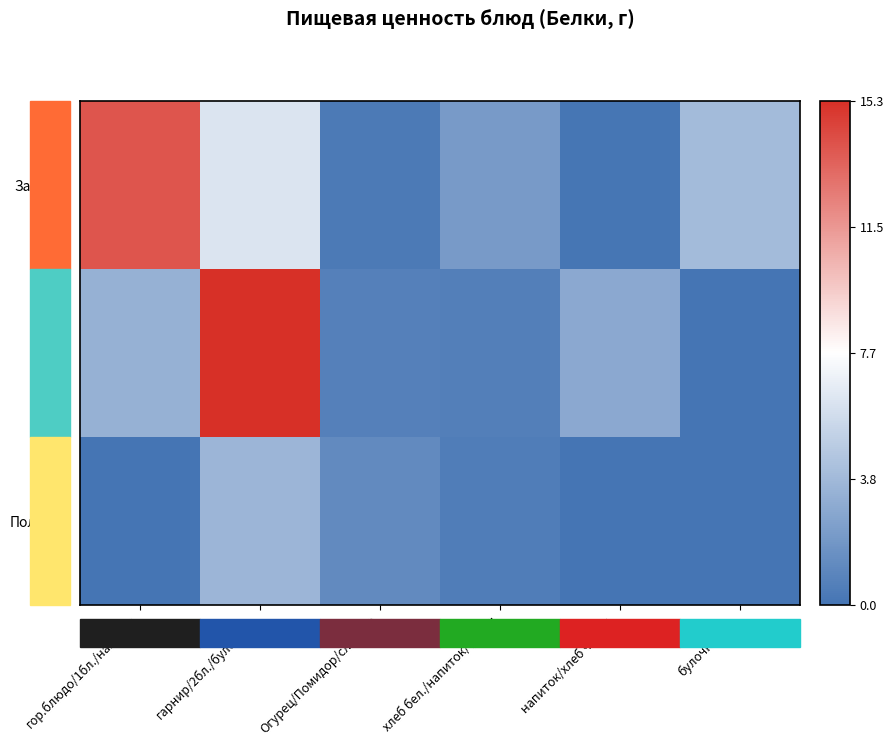

List the series in order of their overall mean, highest first.

Завтрак, Обед, Полдник